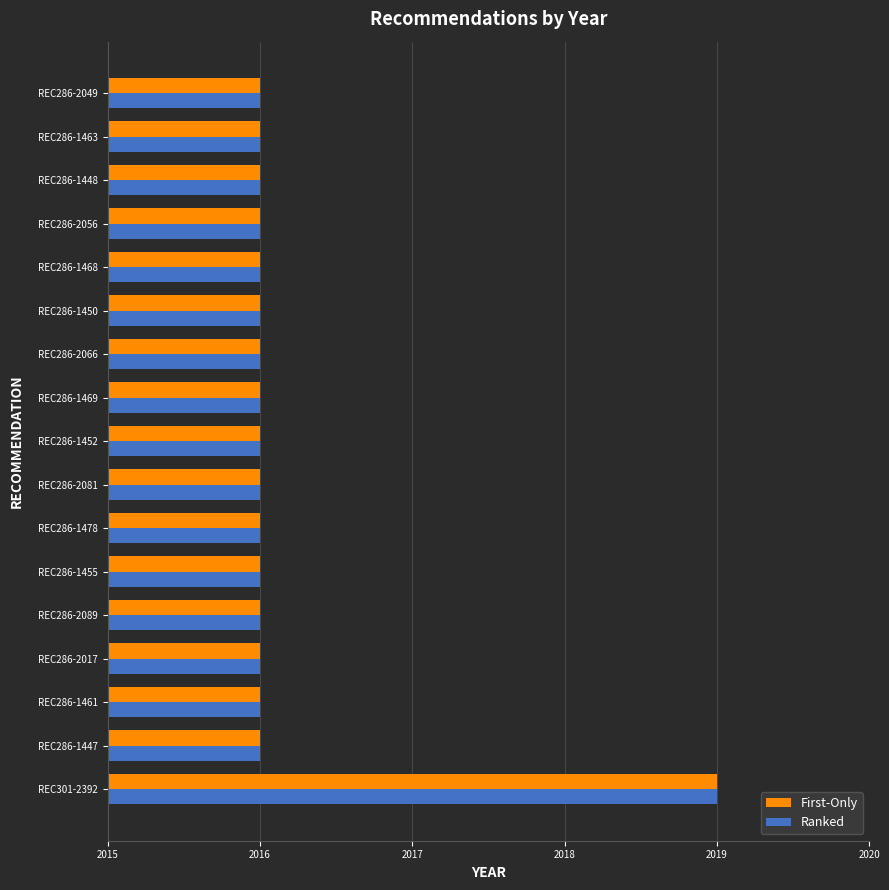

True or false: Ranked has a value of 1037 at REC286-1455.

False